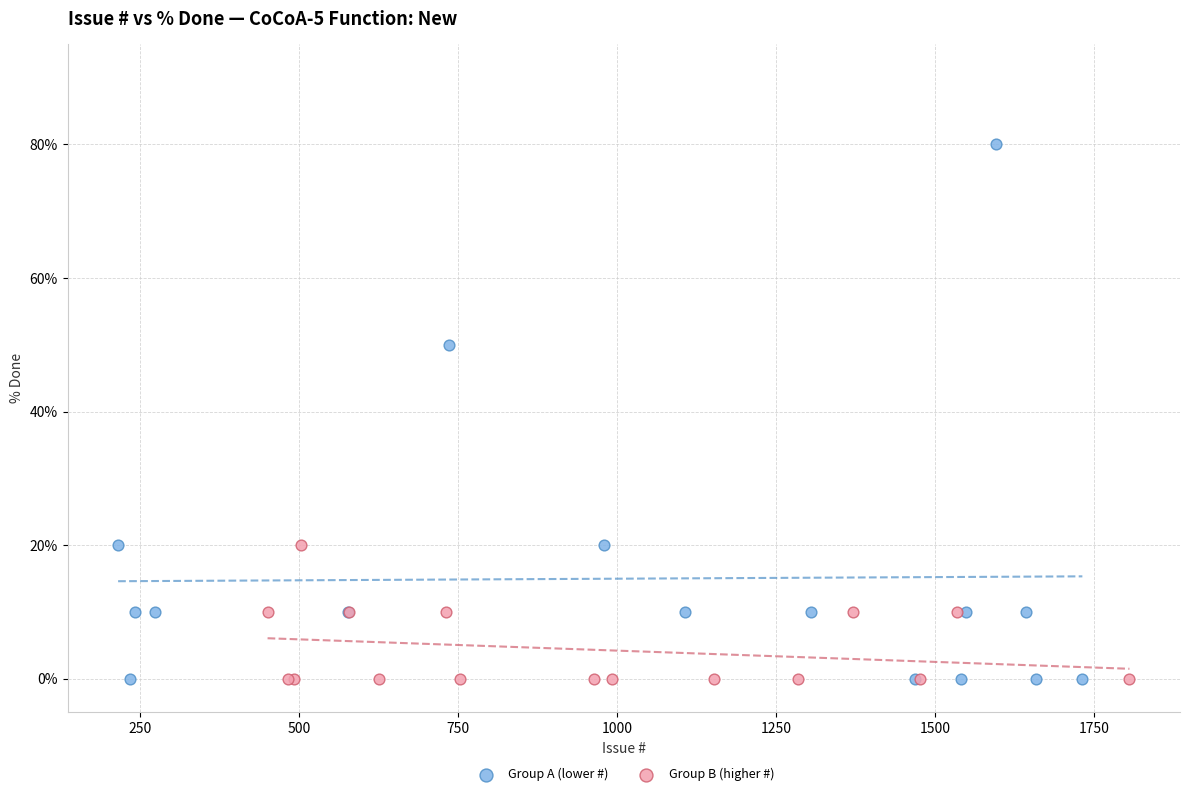

Which series has the widest spread of Y values?

Group A (lower #)